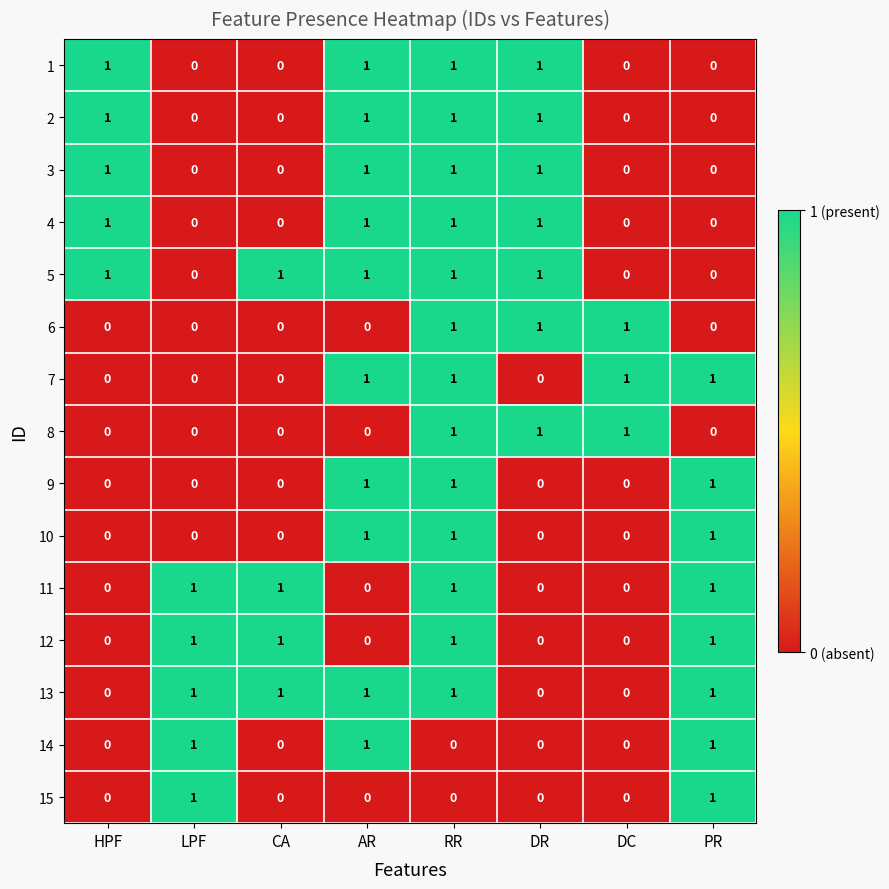

What is the sum of all 10 values?

3